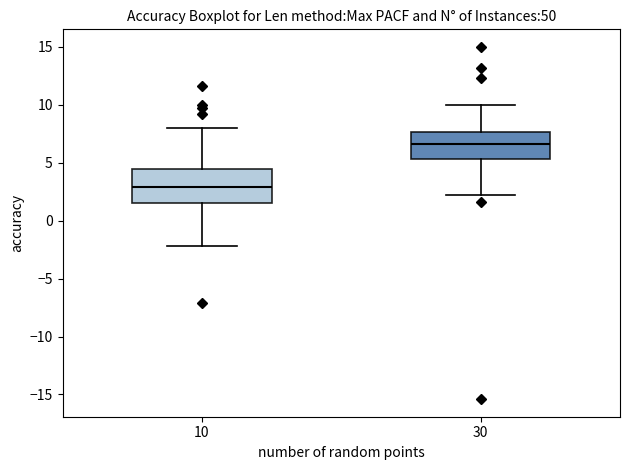

Where is the lower edge of the box at x = 30 on the y-axis? The values are not printed on the chart, so give them approximately, as read against the axis.

5.5